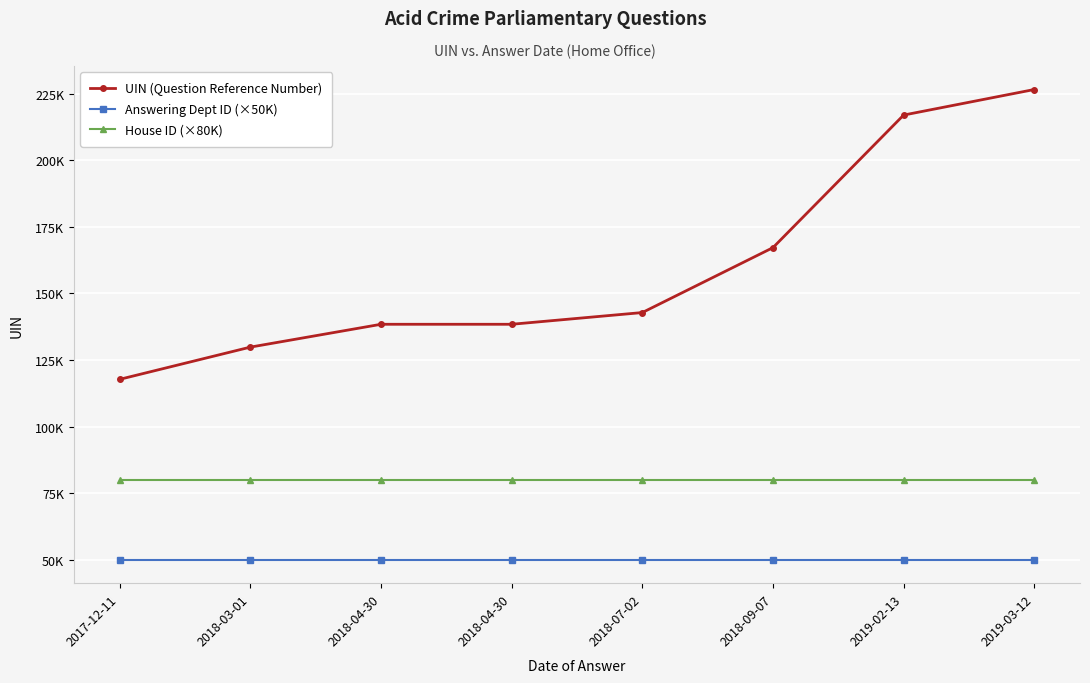

The value of House ID (×80K) at 2018-04-30 is 80000. True or false?

True